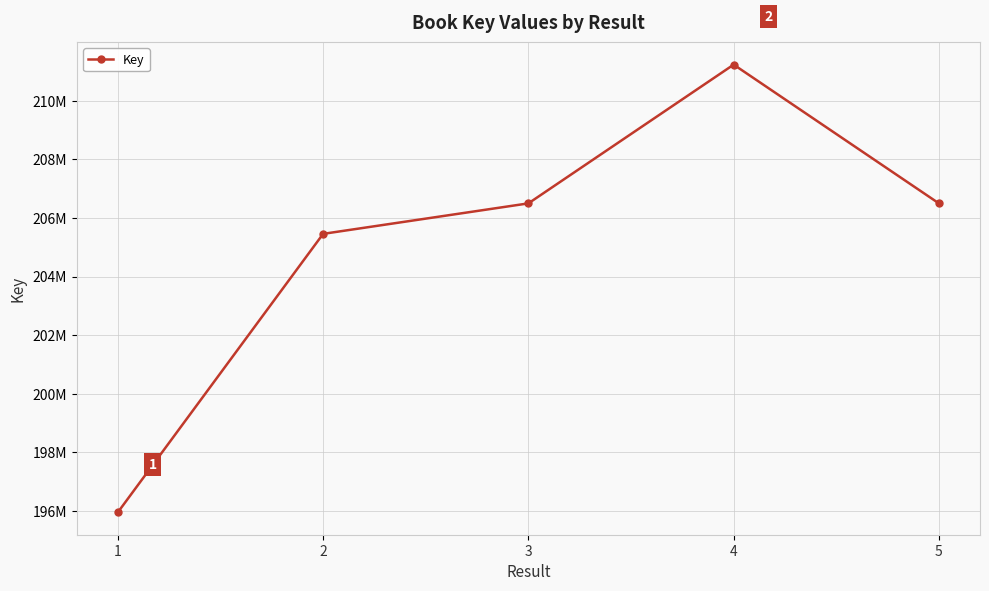

Which has a higher value, 5 or 3?

3